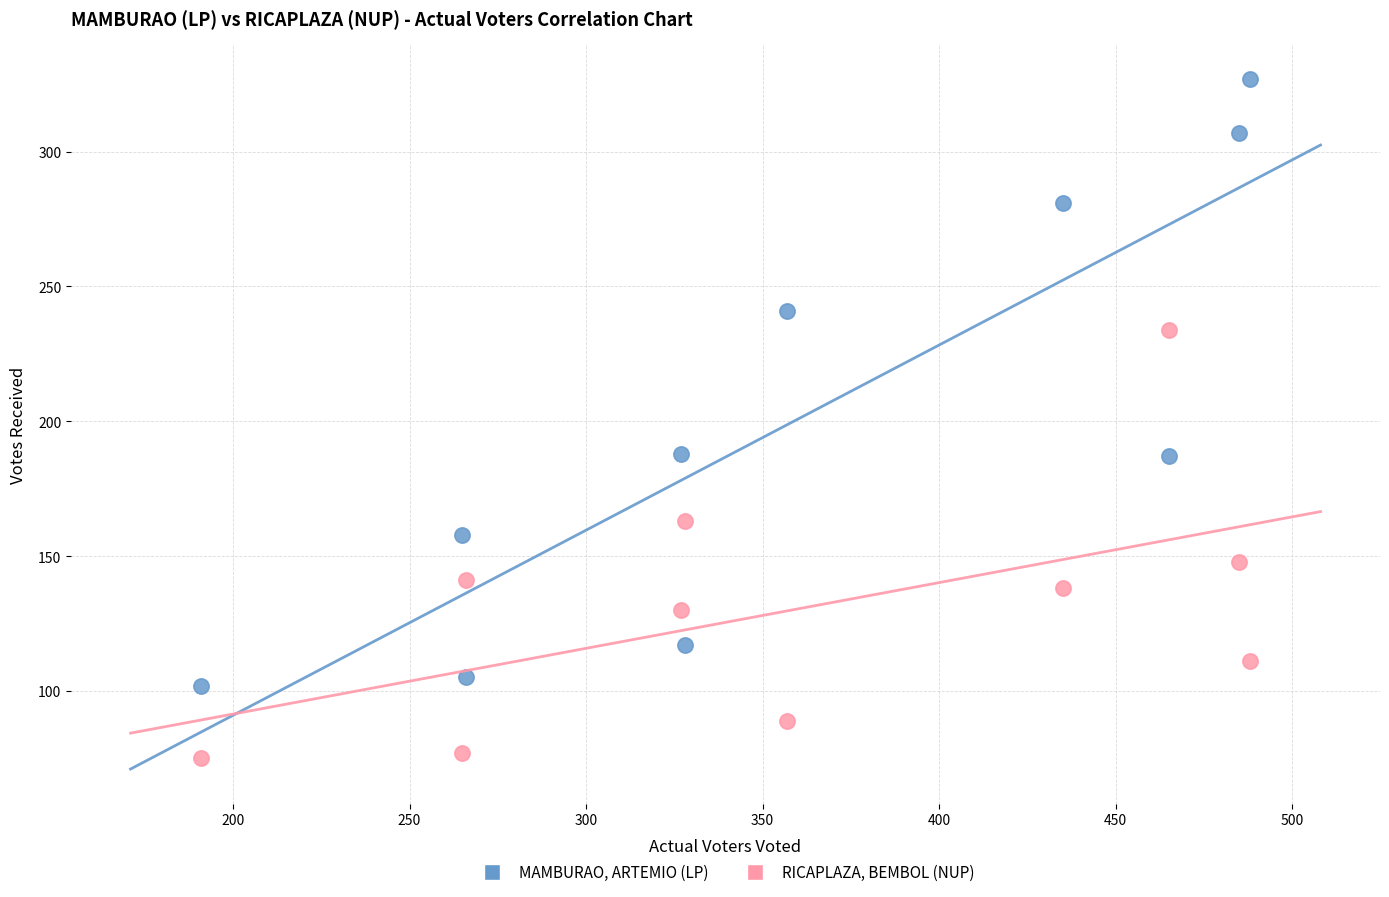

In the MAMBURAO, ARTEMIO (LP) series, what Y value is closest to 214?

188